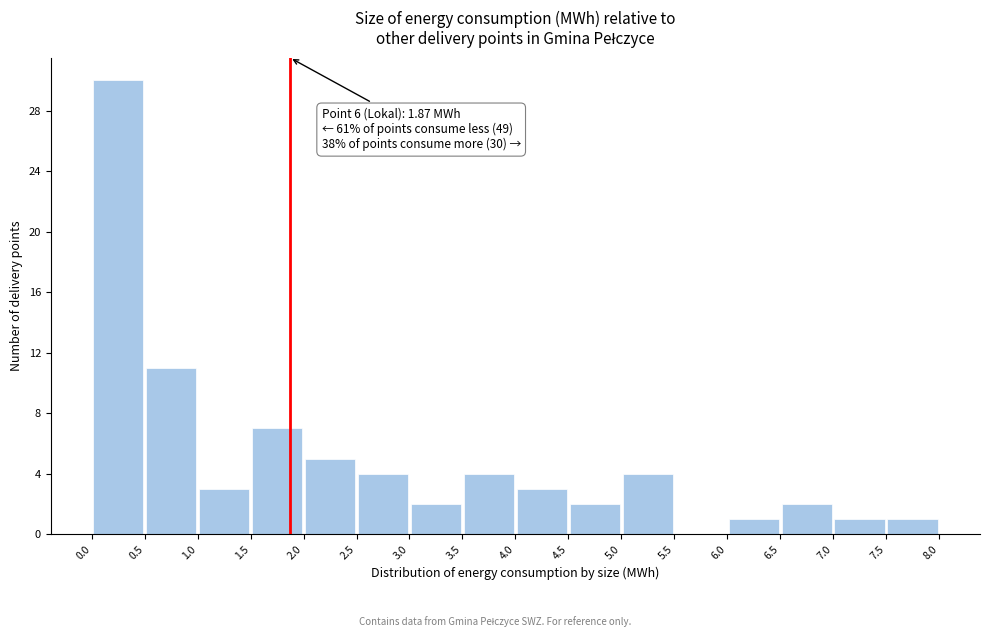

Over which range of the x-axis is the bar tallest?

0.0 to 0.5